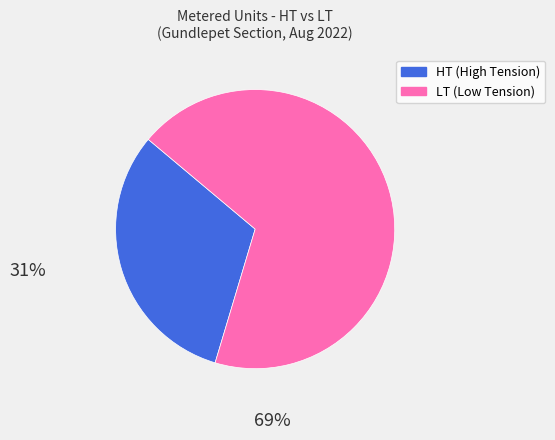

Which slice is the smallest?

HT (High Tension)